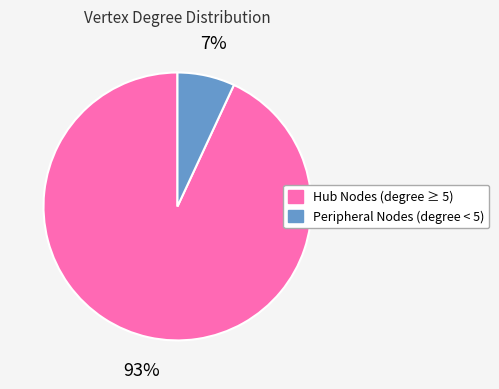

Does any single category account for the majority?

Yes